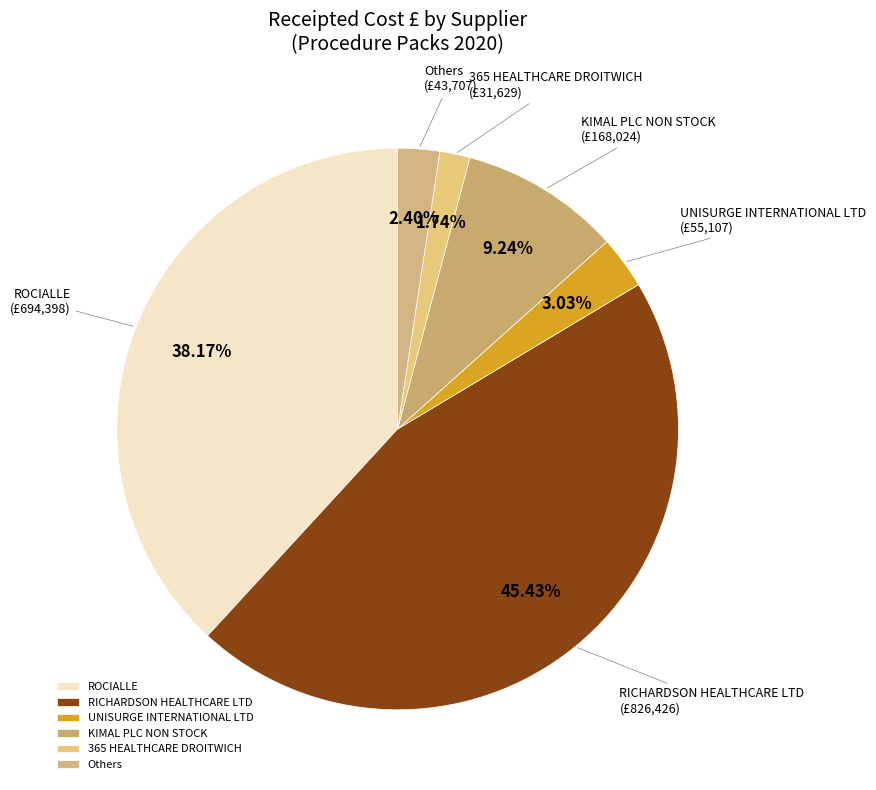

Does UNISURGE INTERNATIONAL LTD represent more than half of the total?

No